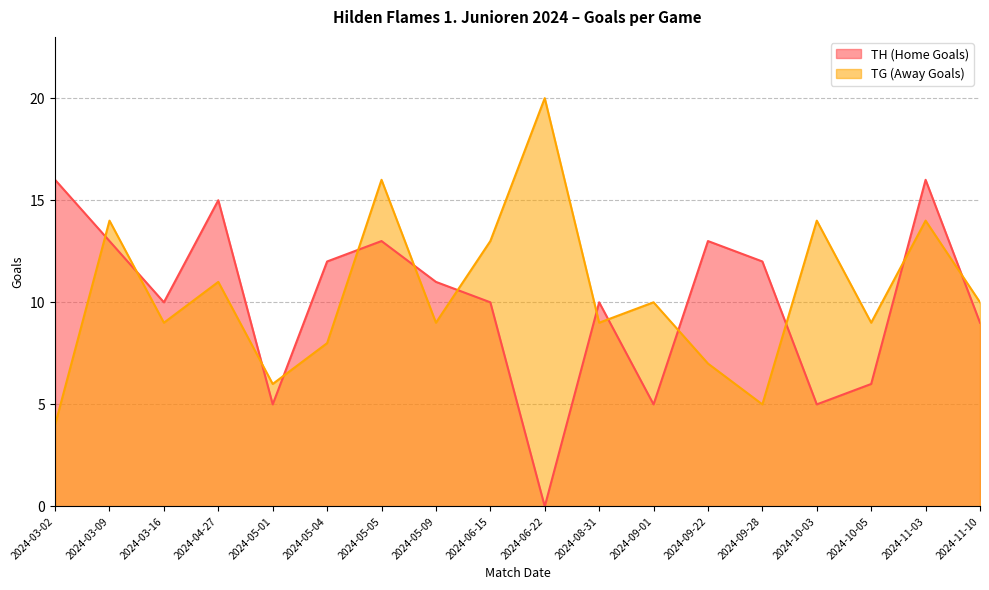

Does the chart display data point markers on the line(s)?

No